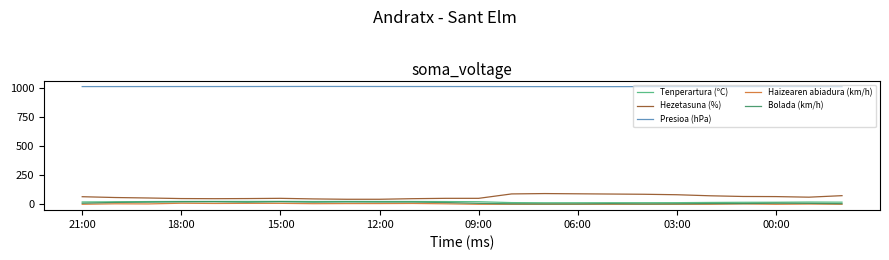

What is the highest value of the Tenperartura (ºC) series?

24.8